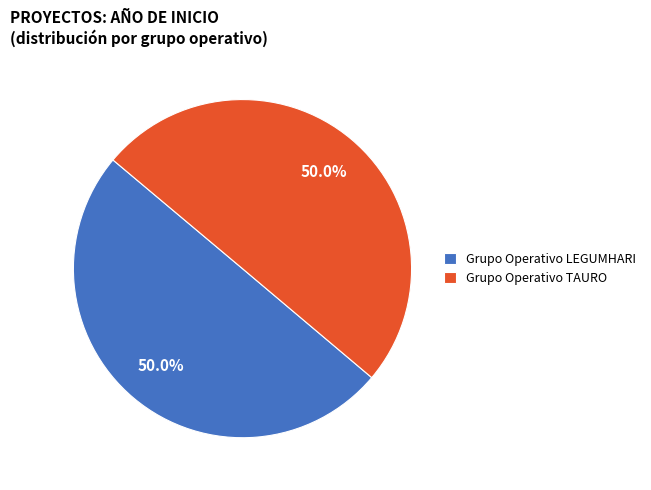

To the nearest percent, what percentage of the pie is Grupo Operativo TAURO?

50%